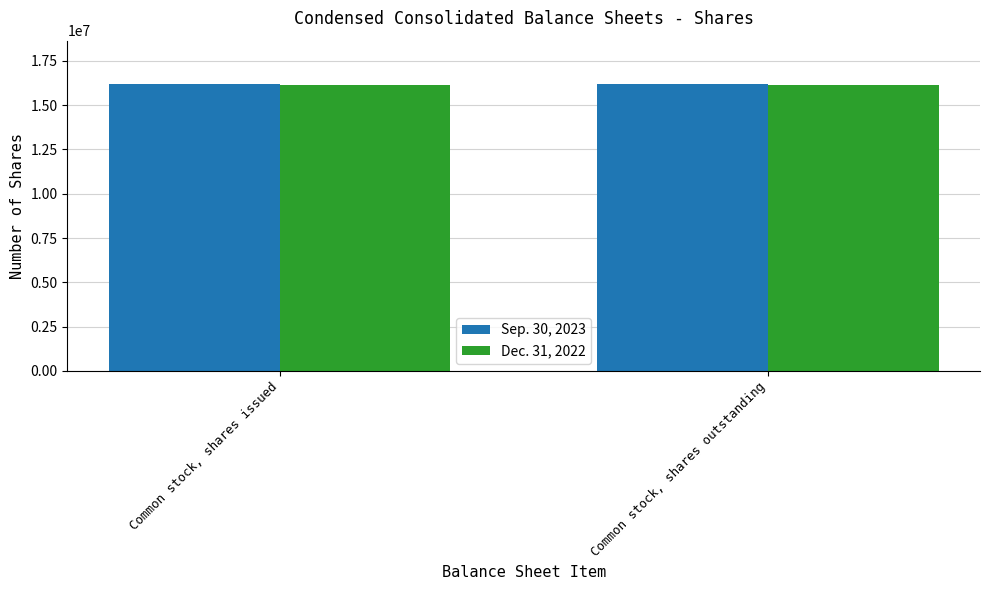

Reading left to right, transcribe all the data shown in this chart.

Sep. 30, 2023: 16214000	16214000
Dec. 31, 2022: 16128000	16128000